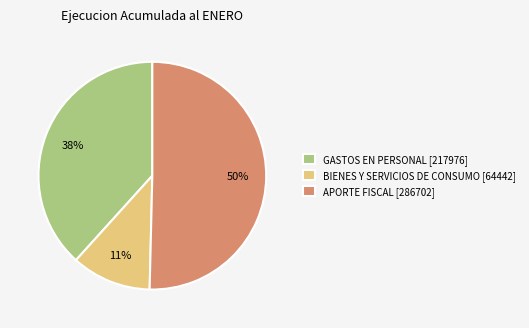

To the nearest percent, what is the average slice percentage?

33%